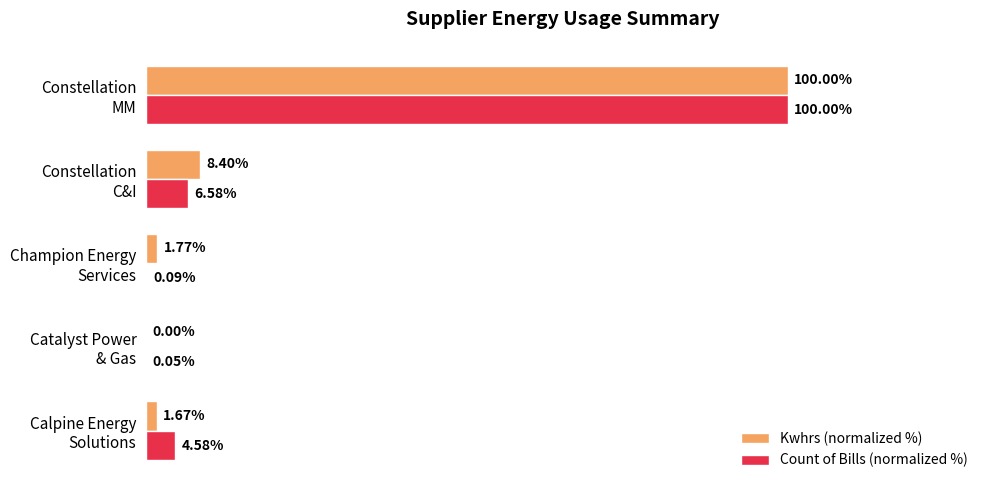

At which category is the sum across all series the highest?

Constellation
MM